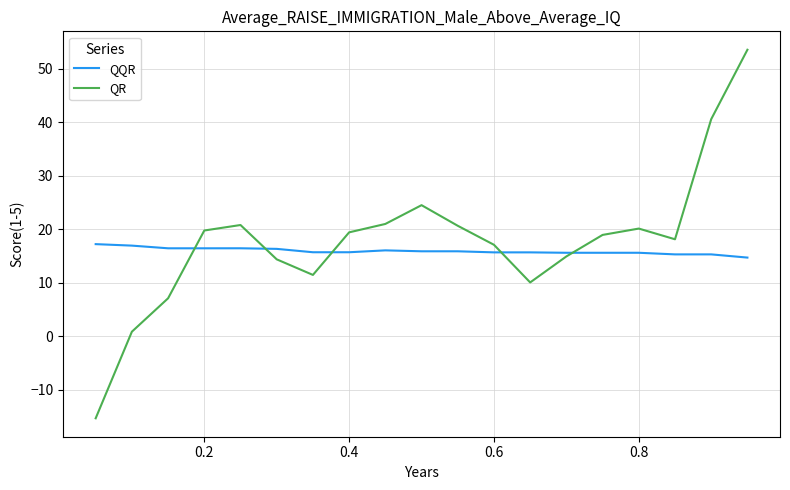

What is the minimum value shown in the chart?

-15.4